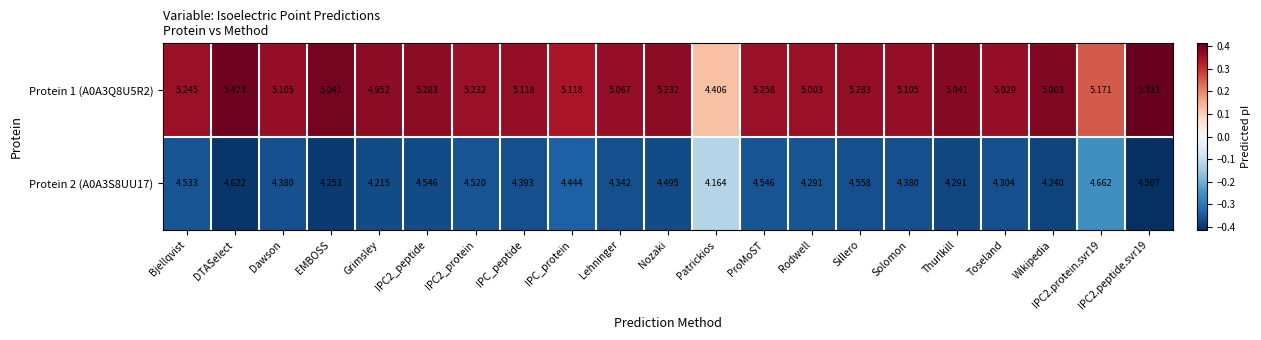

Which series has the widest spread of values?

Protein 1 (A0A3Q8U5R2)